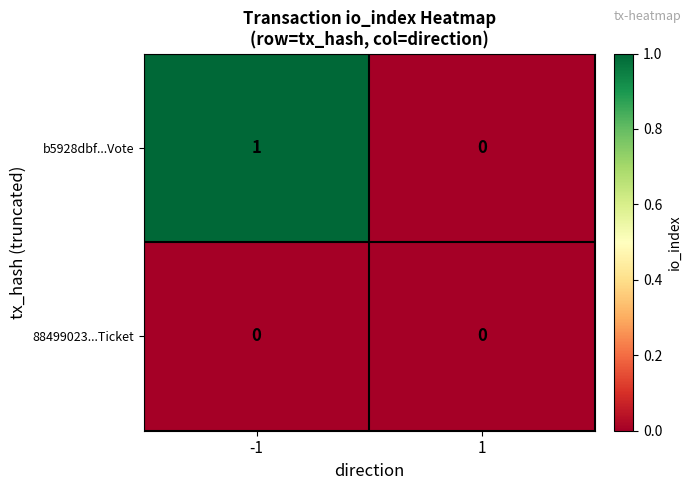

Reading left to right, transcribe all the data shown in this chart.

b5928dbf...Vote: 1	0
88499023...Ticket: 0	0